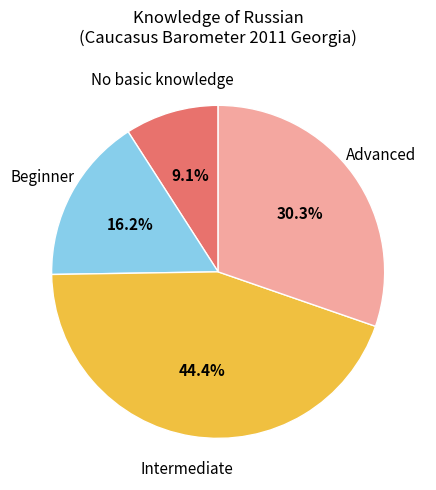

Is there a majority slice in this chart?

No